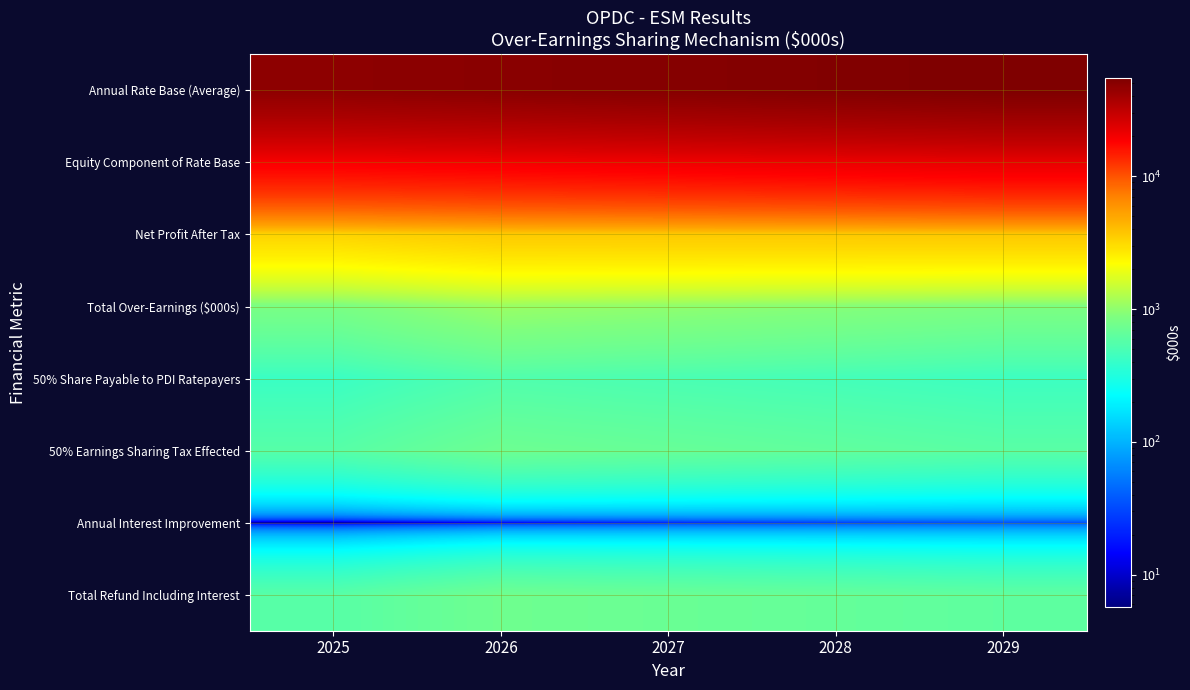

Which category has the lowest value across all series?

2025